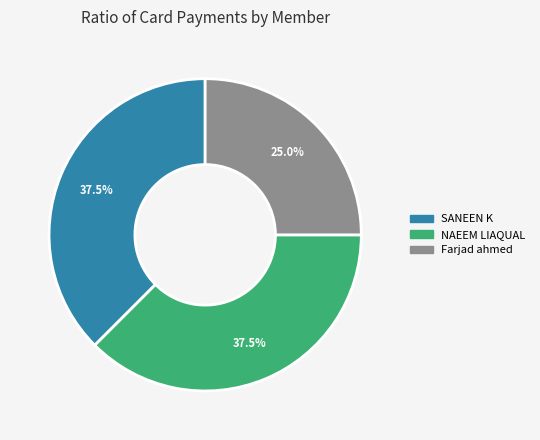

Is there any slice that represents more than half of the pie?

No